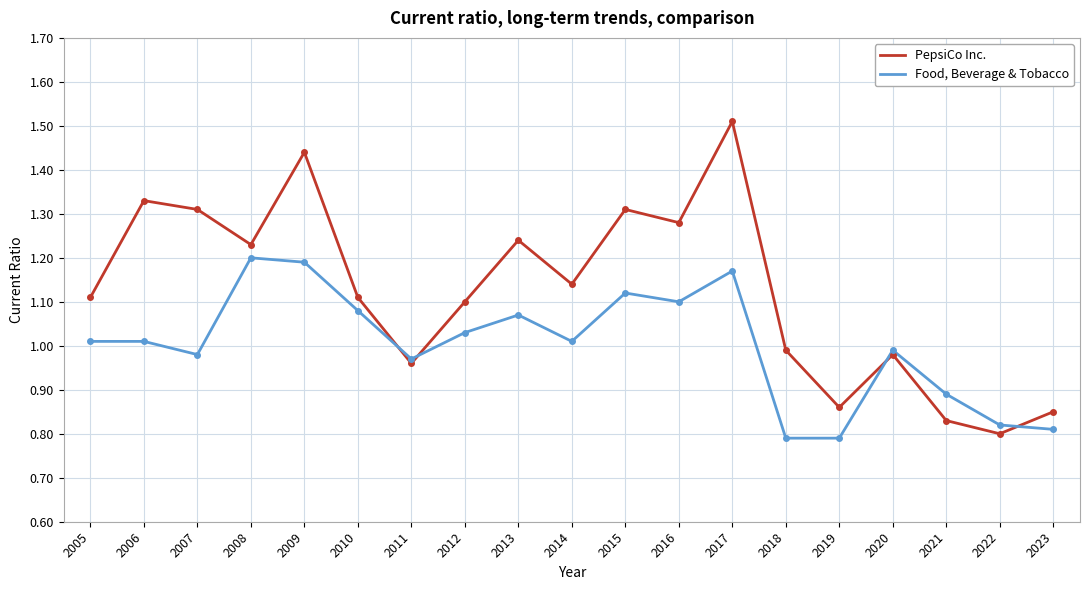

Does the chart have visible grid lines?

Yes